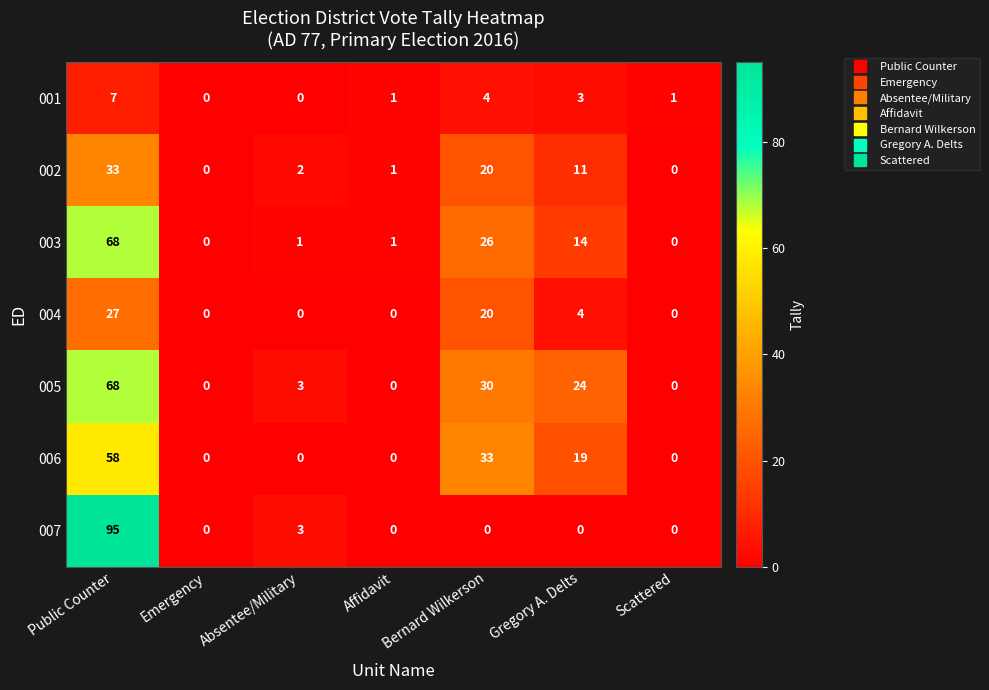

How many 001 values are between 0 and 4?

6